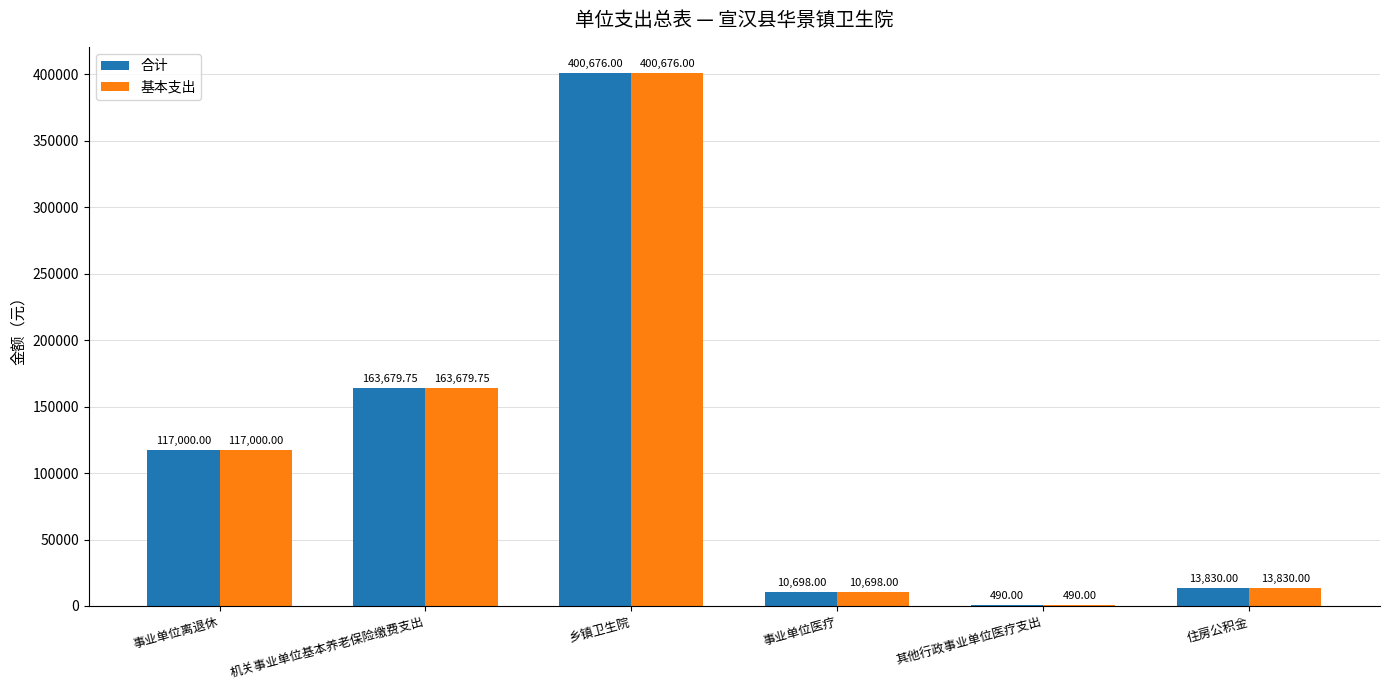

Is it true that 合计 equals 10698.0 at 事业单位医疗?

True